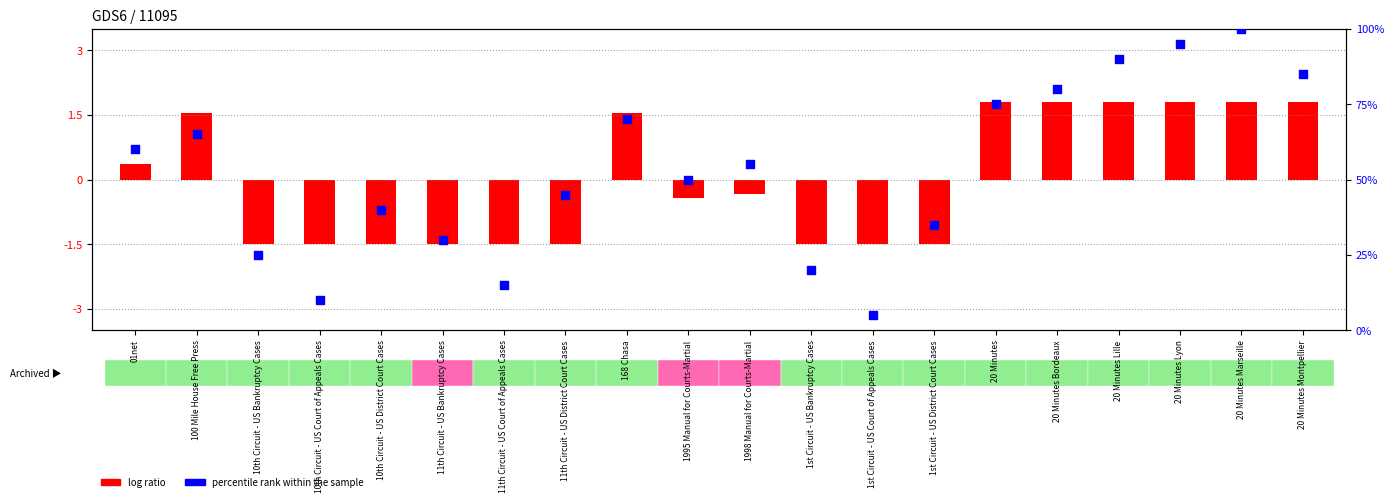

Between 1st Circuit - US Court of Appeals Cases and 10th Circuit - US District Court Cases, which is larger?

10th Circuit - US District Court Cases